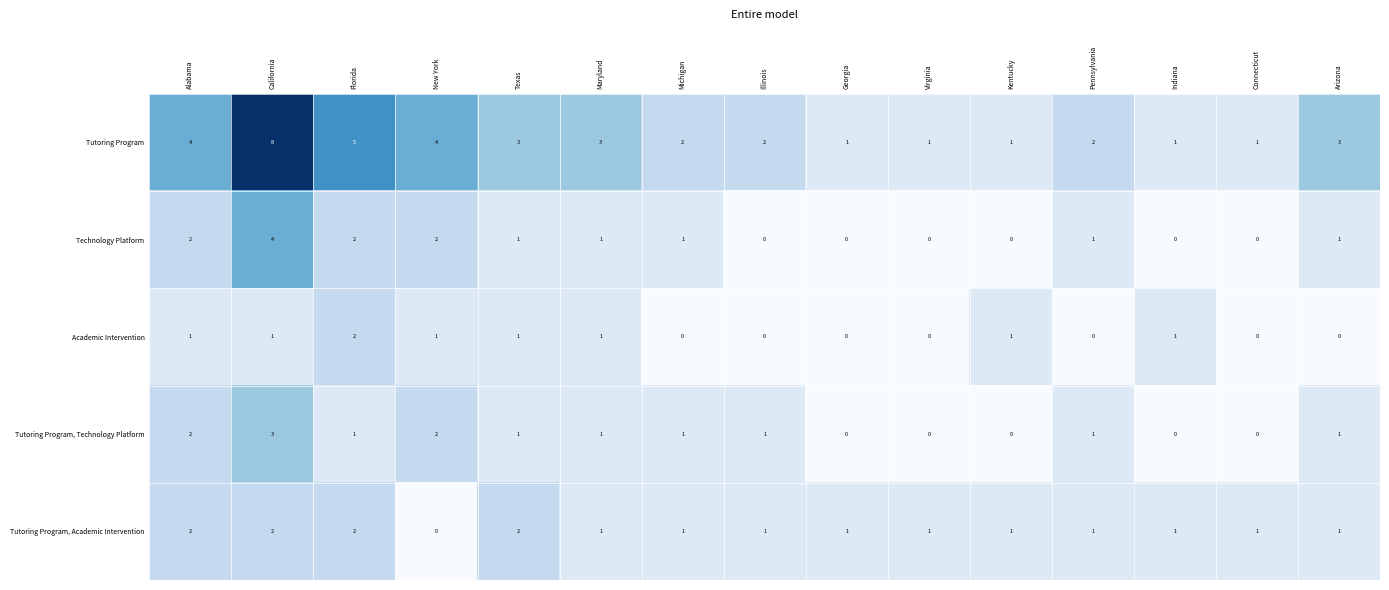

What is the difference between the maximum and minimum values in the Technology Platform series?

4